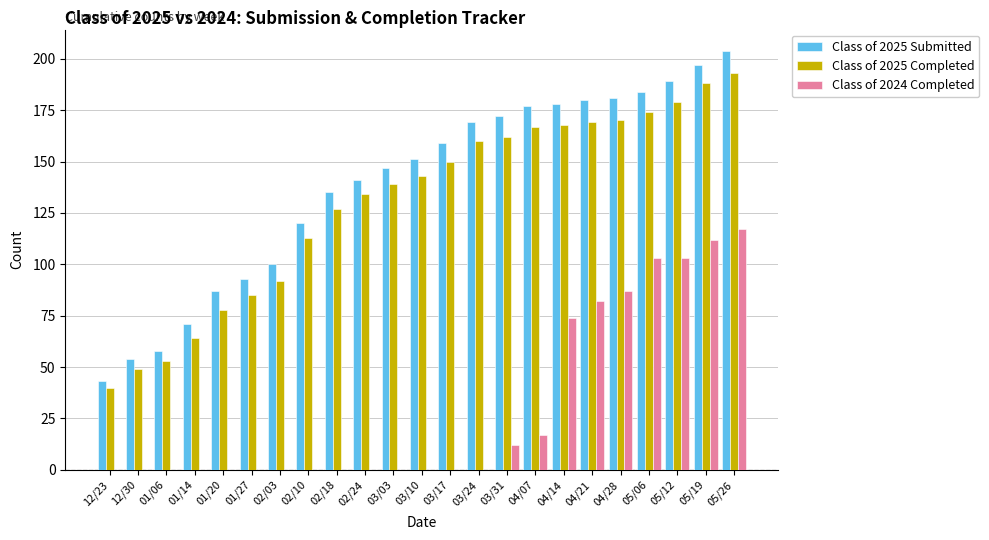

Which category has the highest value in the Class of 2025 Completed series?

05/26